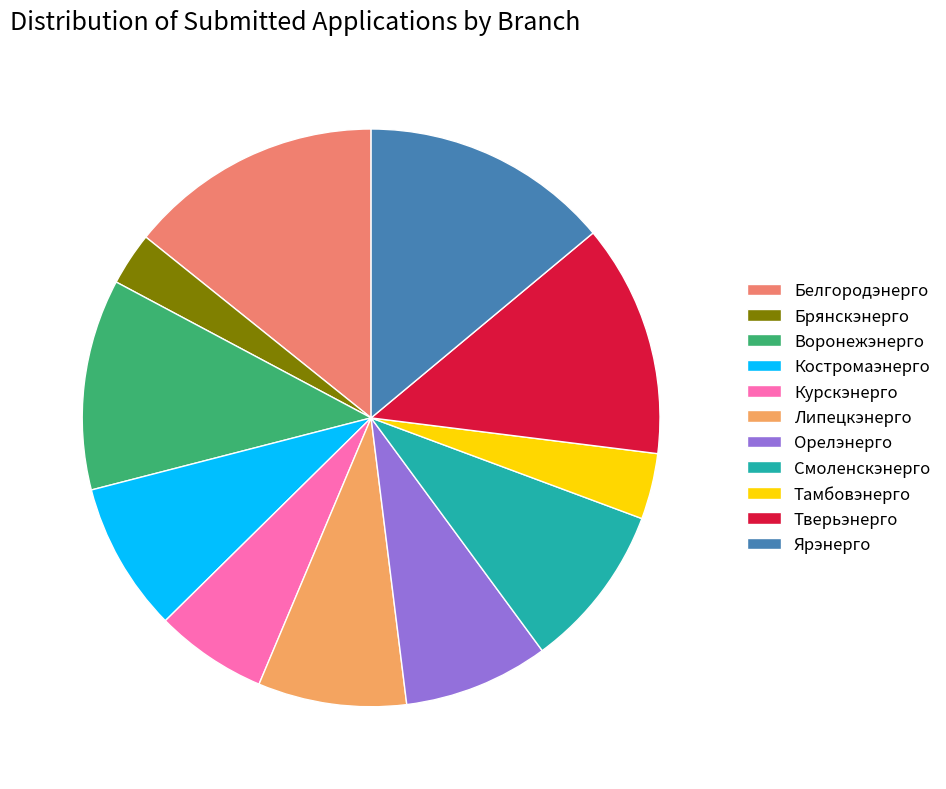

Count the number of slices in the pie.

11